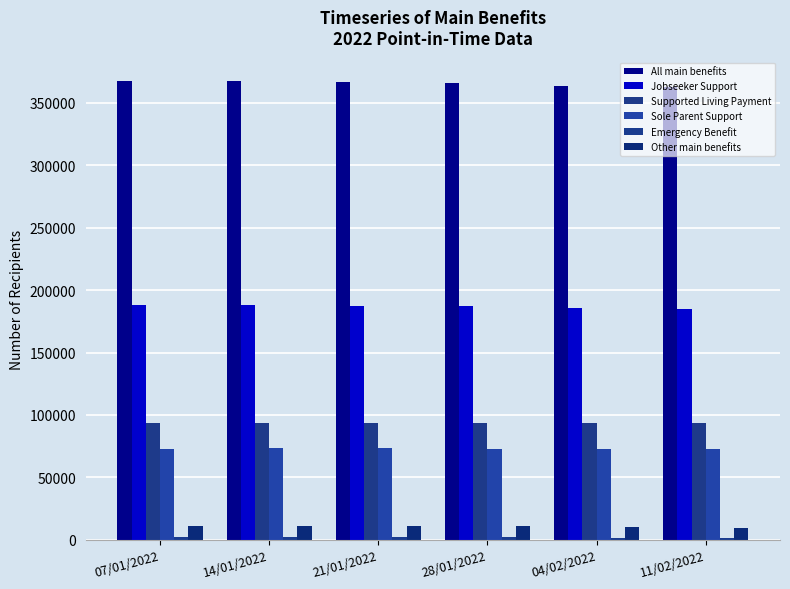

Rank the series by their maximum value, from lowest to highest.

Emergency Benefit, Other main benefits, Sole Parent Support, Supported Living Payment, Jobseeker Support, All main benefits